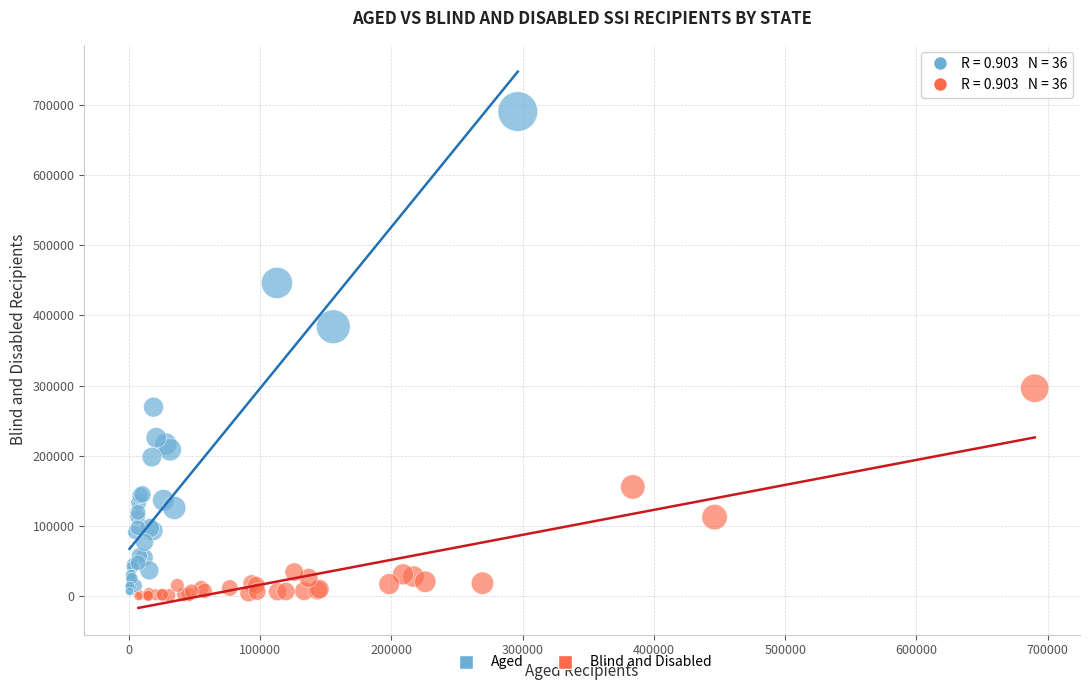

Which series contains the highest Y value?

Aged